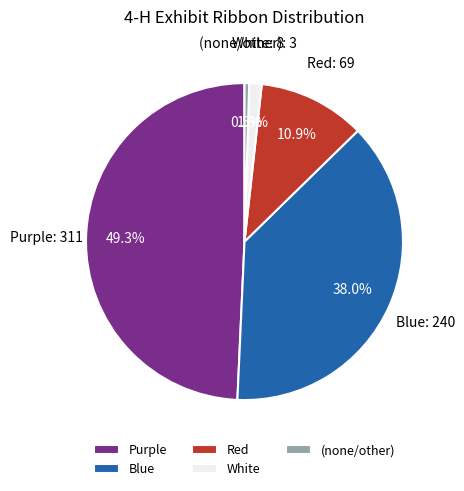

Count the number of slices in the pie.

5